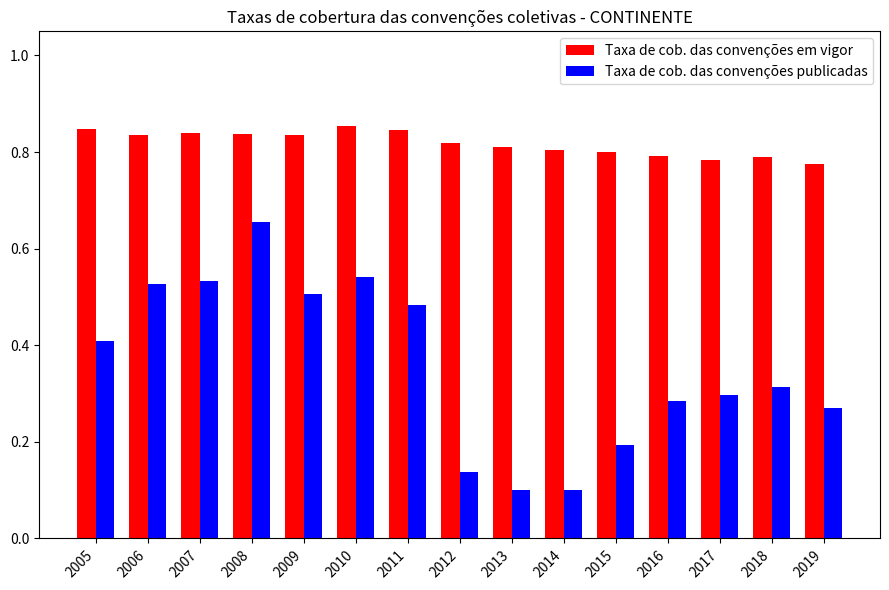

Rank the series at 2014 from lowest to highest value.

Taxa de cob. das convenções publicadas, Taxa de cob. das convenções em vigor